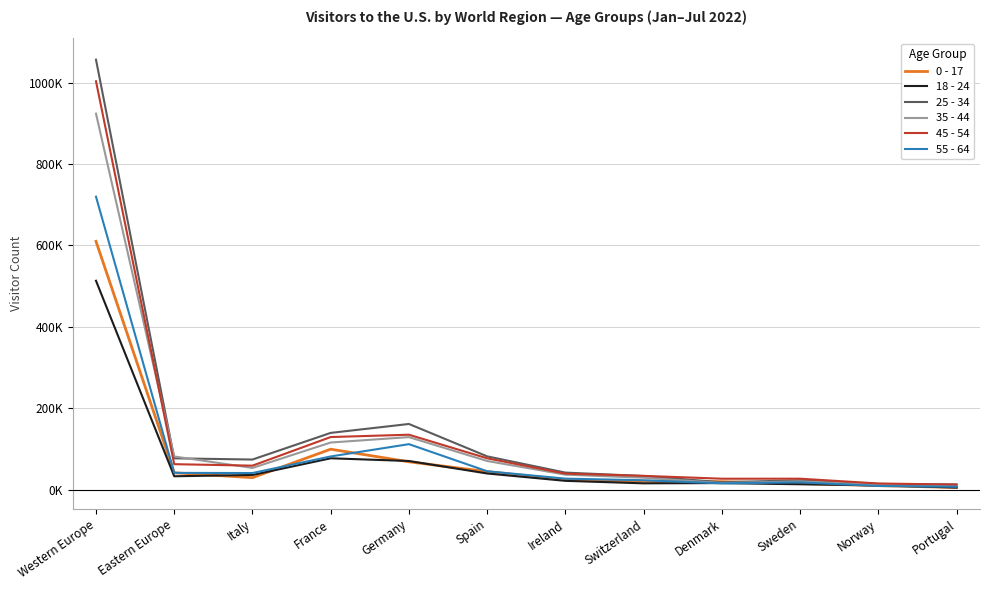

What is the value of the 45 - 54 point at the 10th from the left?

27301